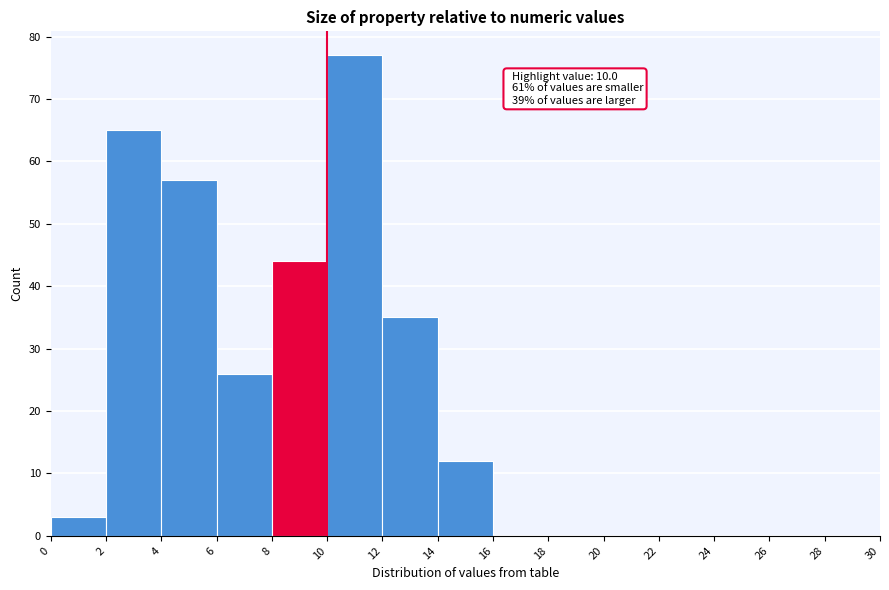

Which range on the x-axis has the tallest bar?

10 to 12